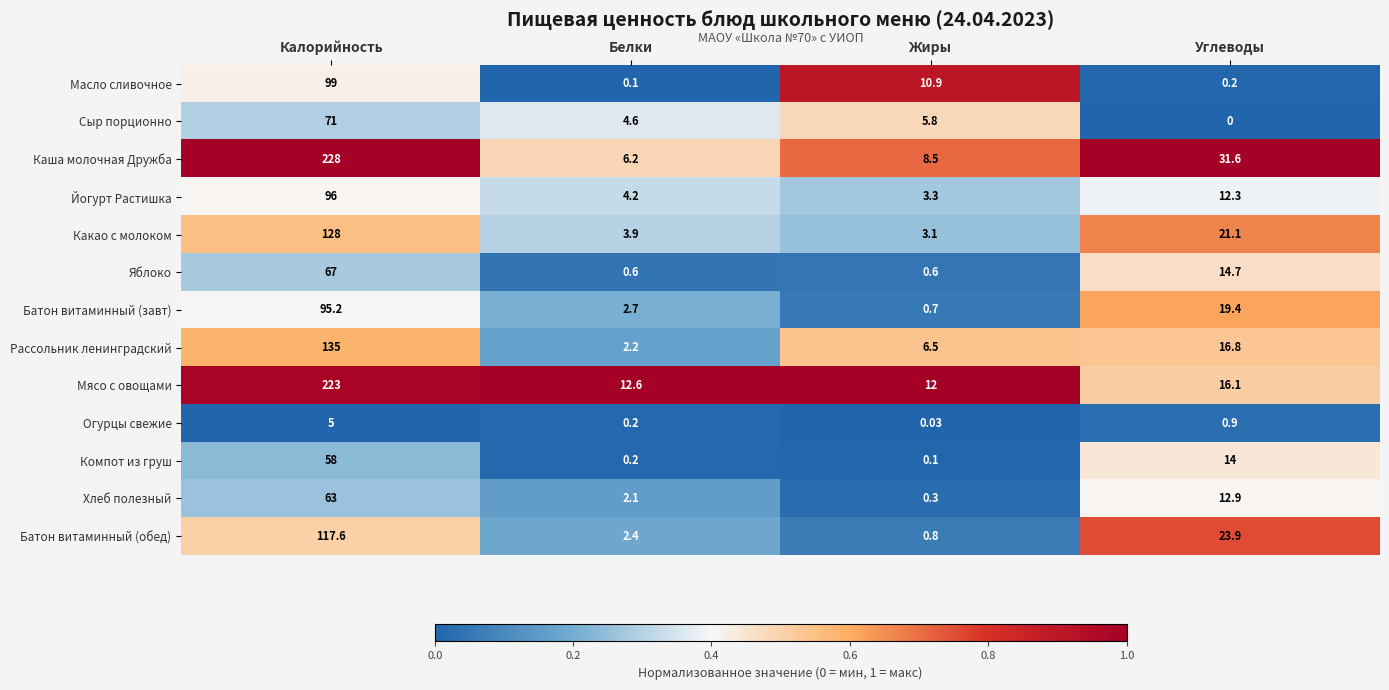

List the labels in order of Масло сливочное value, smallest first.

Белки, Углеводы, Жиры, Калорийность